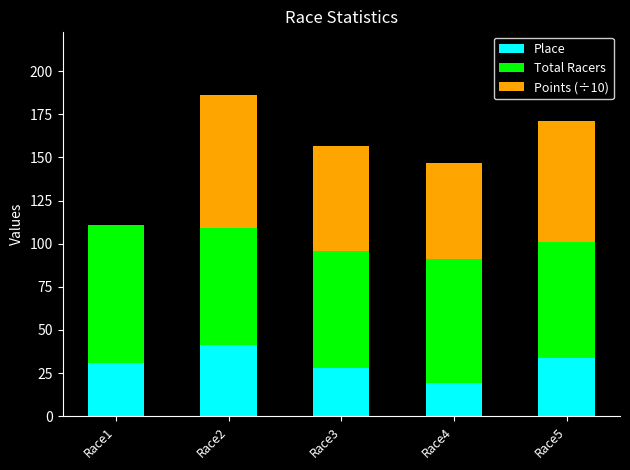

What are all the series names shown in the legend?

Place, Total Racers, Points (÷10)